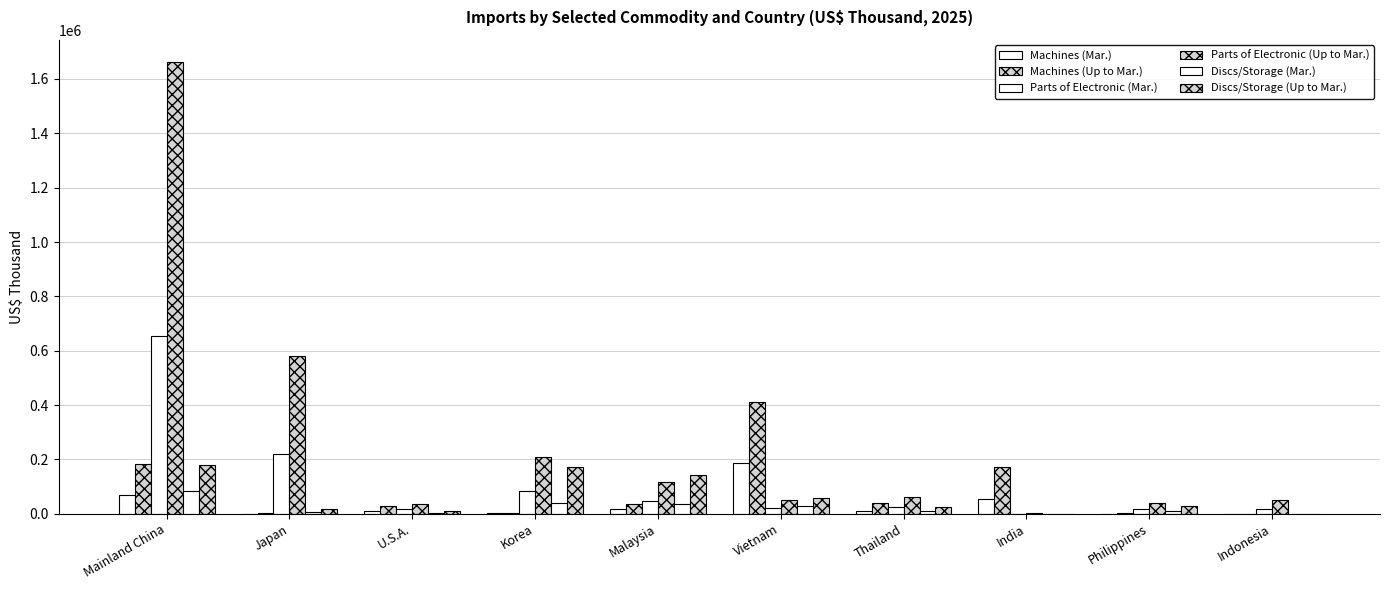

Rank the series by their maximum value, from highest to lowest.

Parts of Electronic (Up to Mar.), Parts of Electronic (Mar.), Machines (Up to Mar.), Machines (Mar.), Discs/Storage (Up to Mar.), Discs/Storage (Mar.)